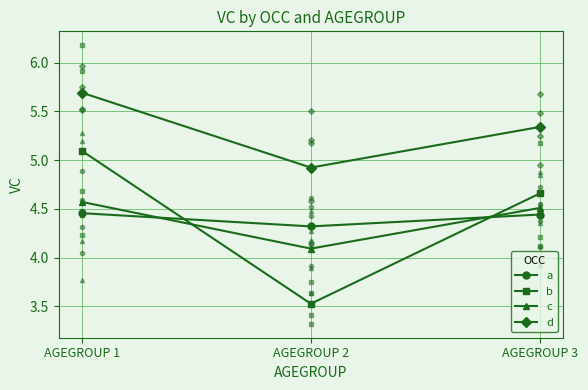

What is the spread (max minus min) of values at AGEGROUP 1?

1.2